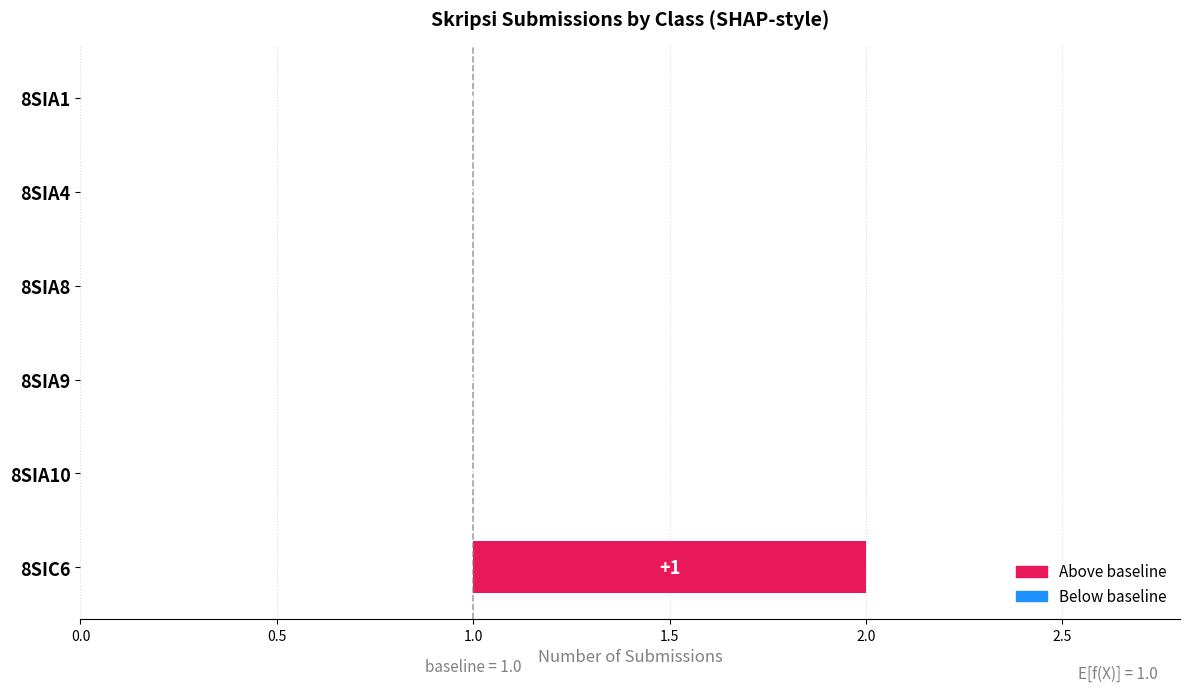

What is the ratio of the value at 8SIA1 to the value at 8SIA4?

1.0